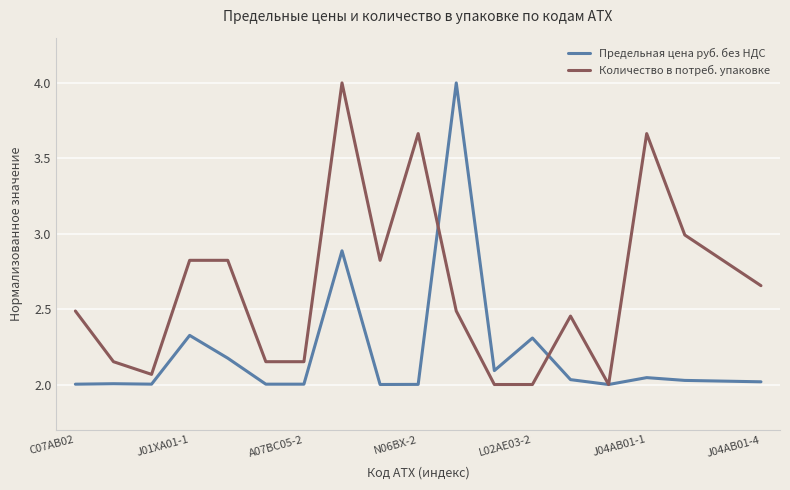

Which series has the largest total across all categories?

Количество в потреб. упаковке